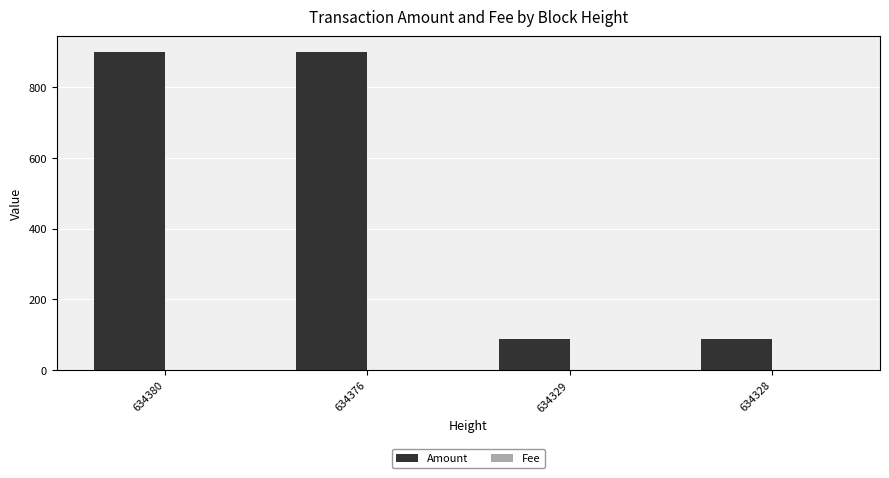

The value of Amount at 634329 is 38. True or false?

False